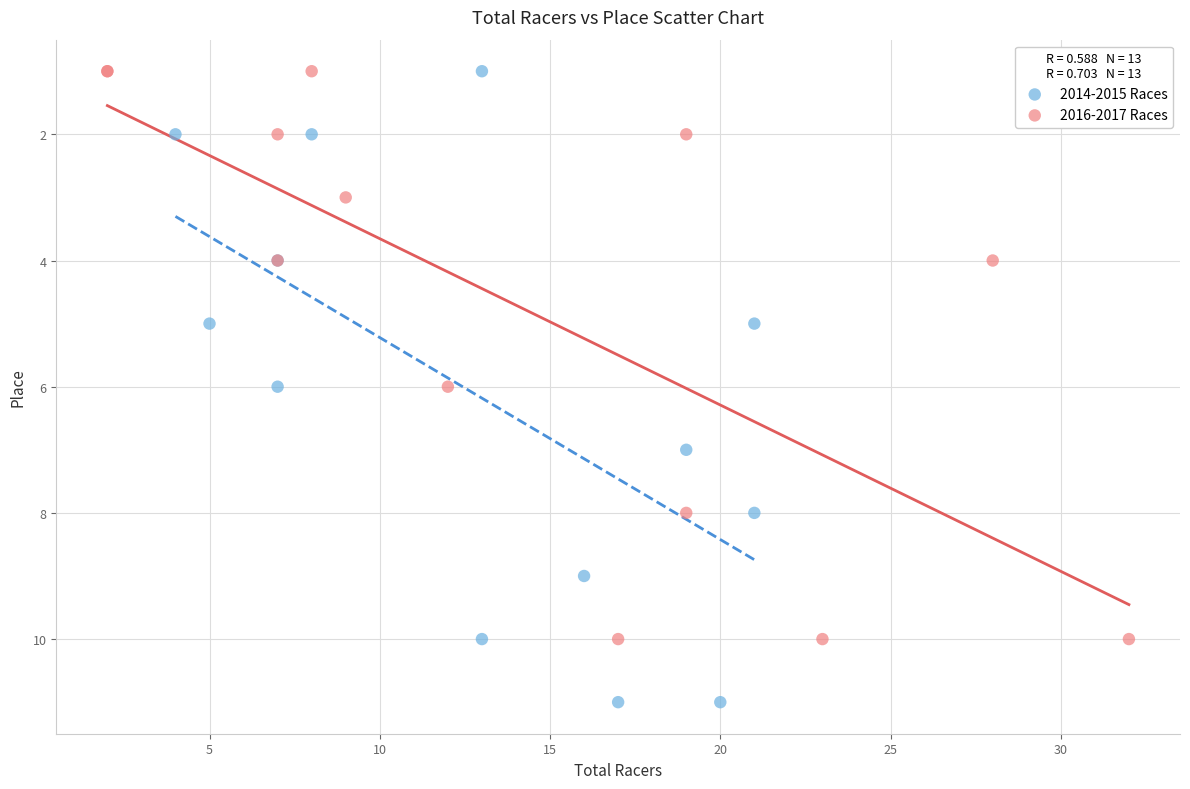

Which series has the widest spread of Y values?

2014-2015 Races